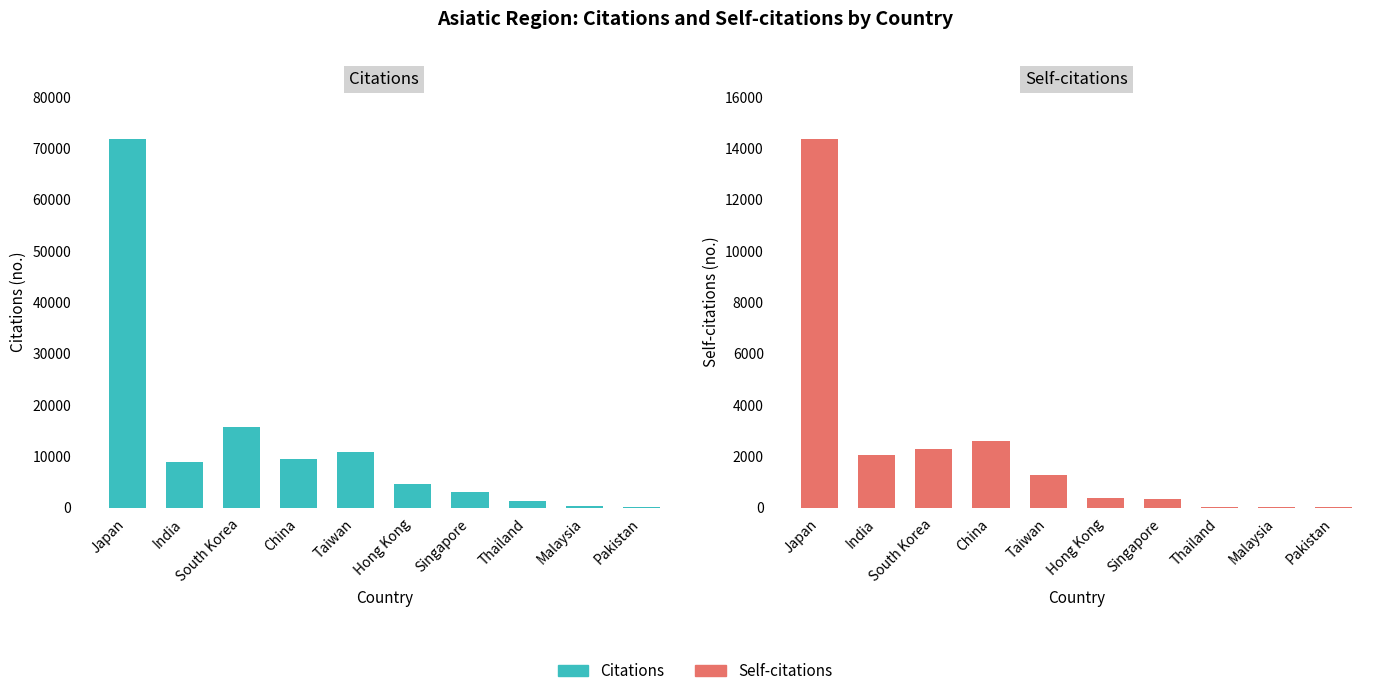

Where does the Citations series first go above 8842?

Japan